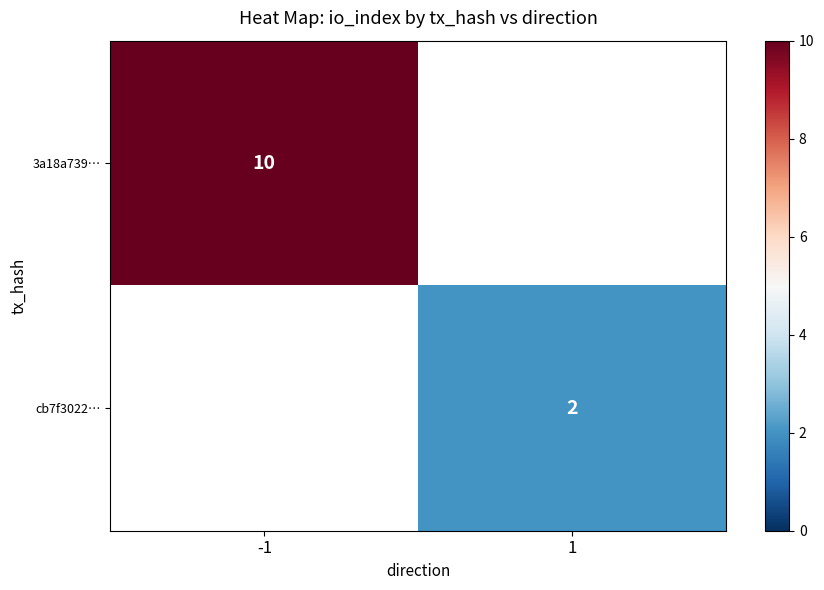

The cb7f3022… series shows 1.3 at 1. True or false?

False